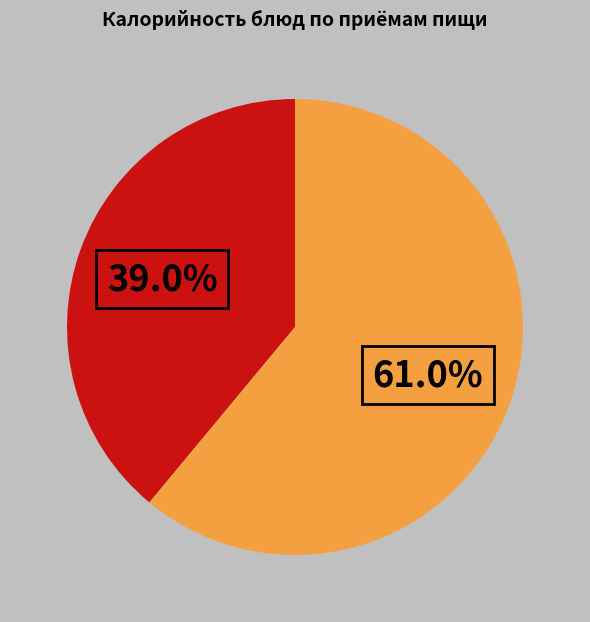

Count the number of slices in the pie.

2